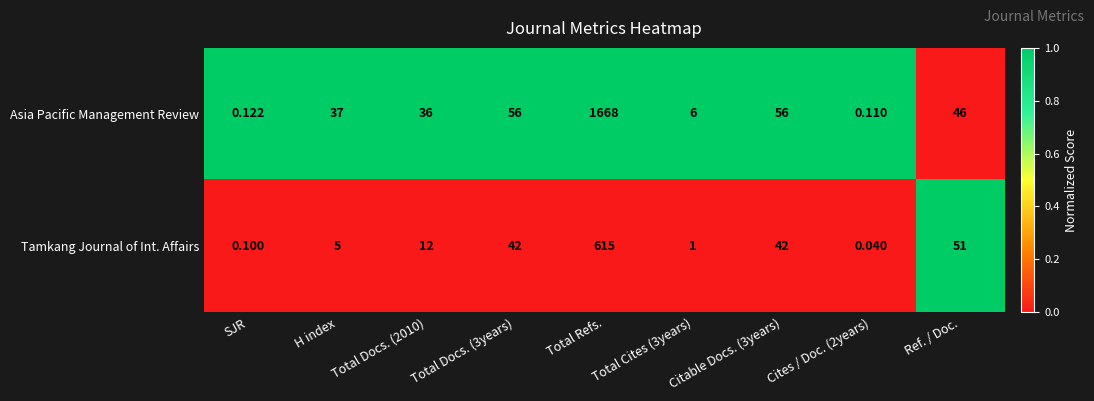

List the series in order of their overall mean, lowest first.

Tamkang Journal of Int. Affairs, Asia Pacific Management Review